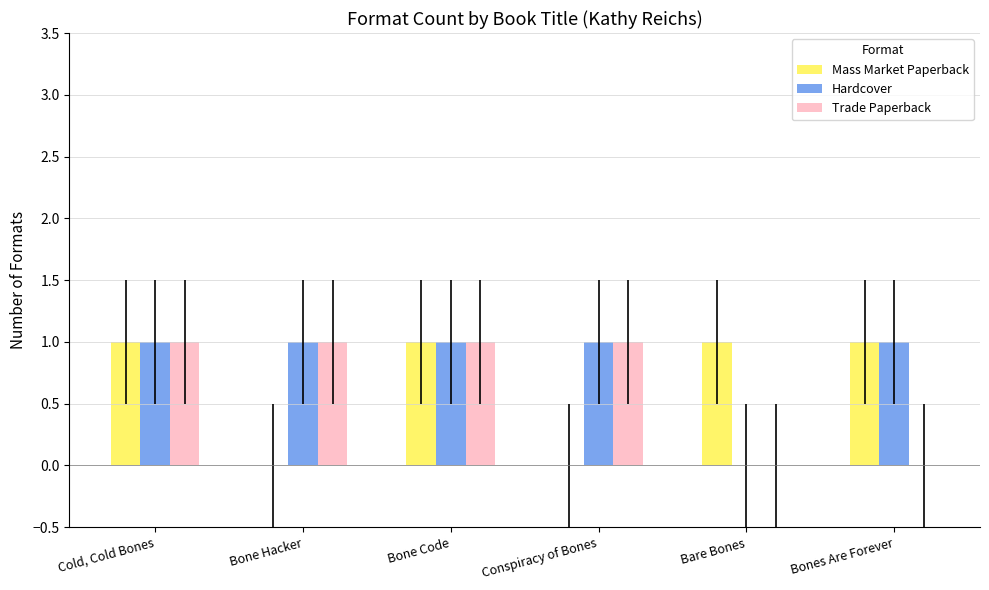

Is the value of Mass Market Paperback at Cold, Cold Bones greater than the value of Trade Paperback at Bones Are Forever?

Yes